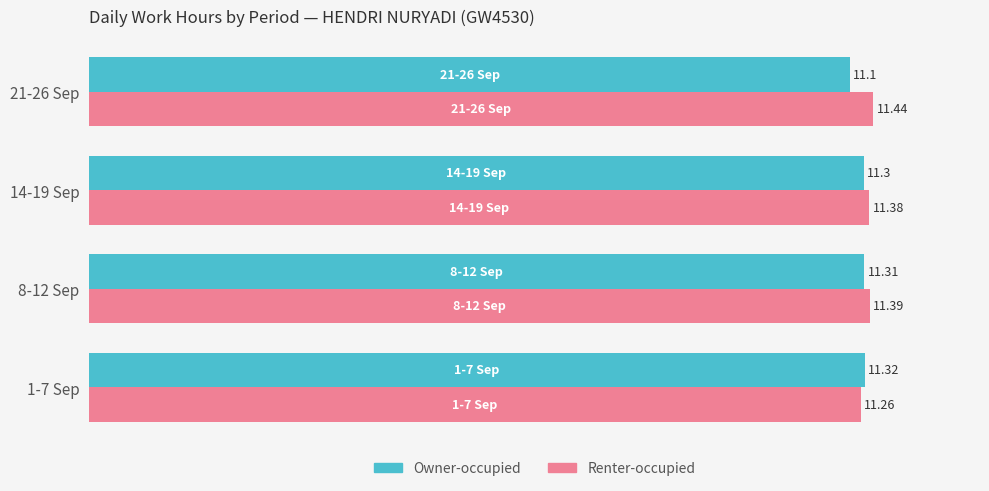

Rank the series by their average value, from highest to lowest.

Renter-occupied, Owner-occupied